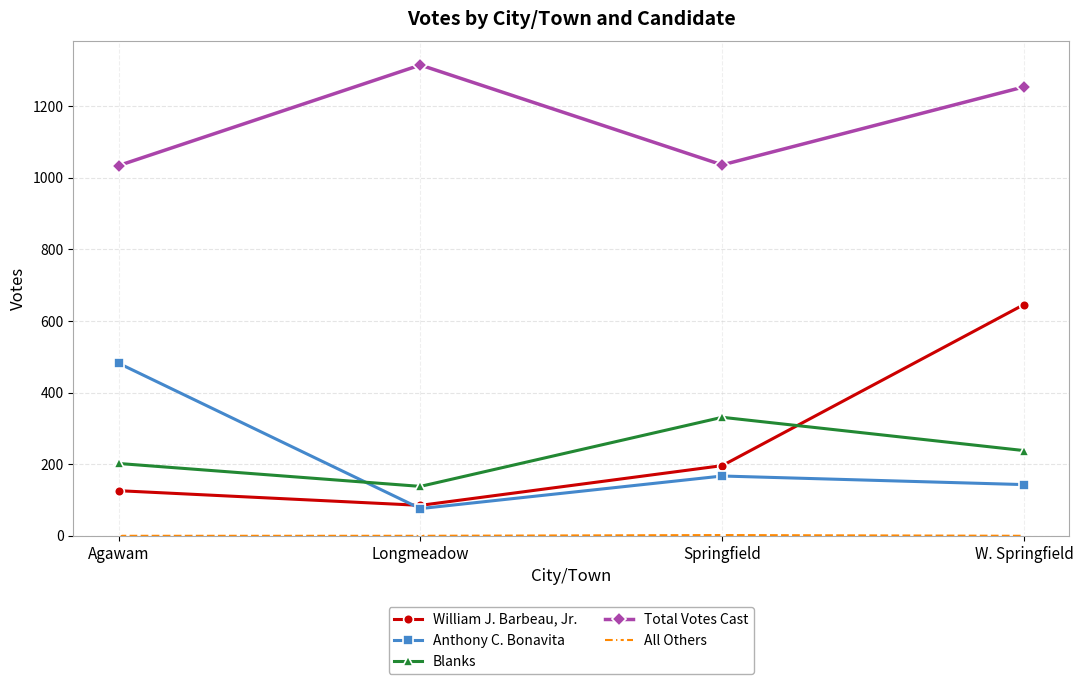

Where is the first local maximum for Total Votes Cast?

Longmeadow